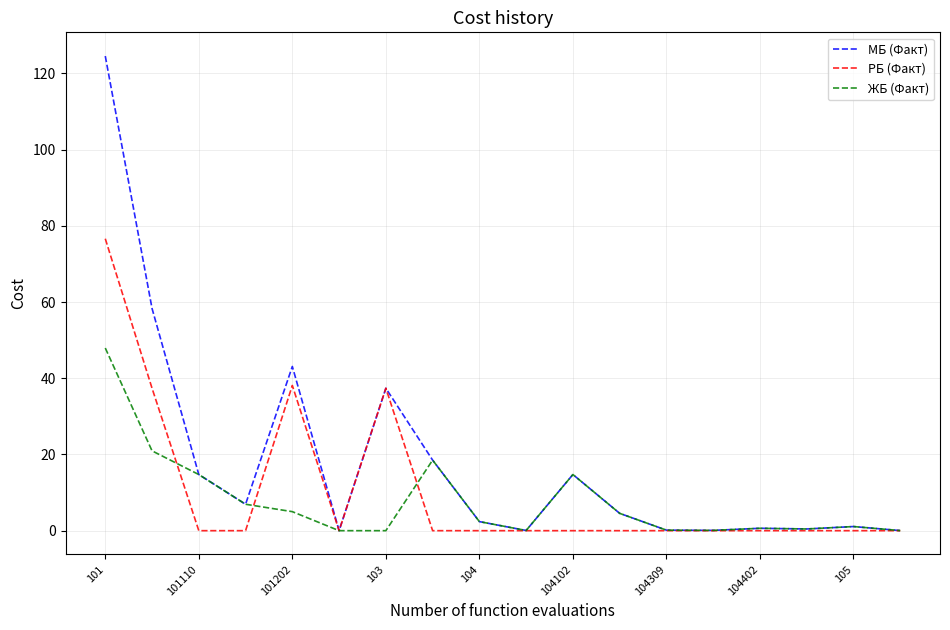

Which series has the largest total across all categories?

МБ (Факт)